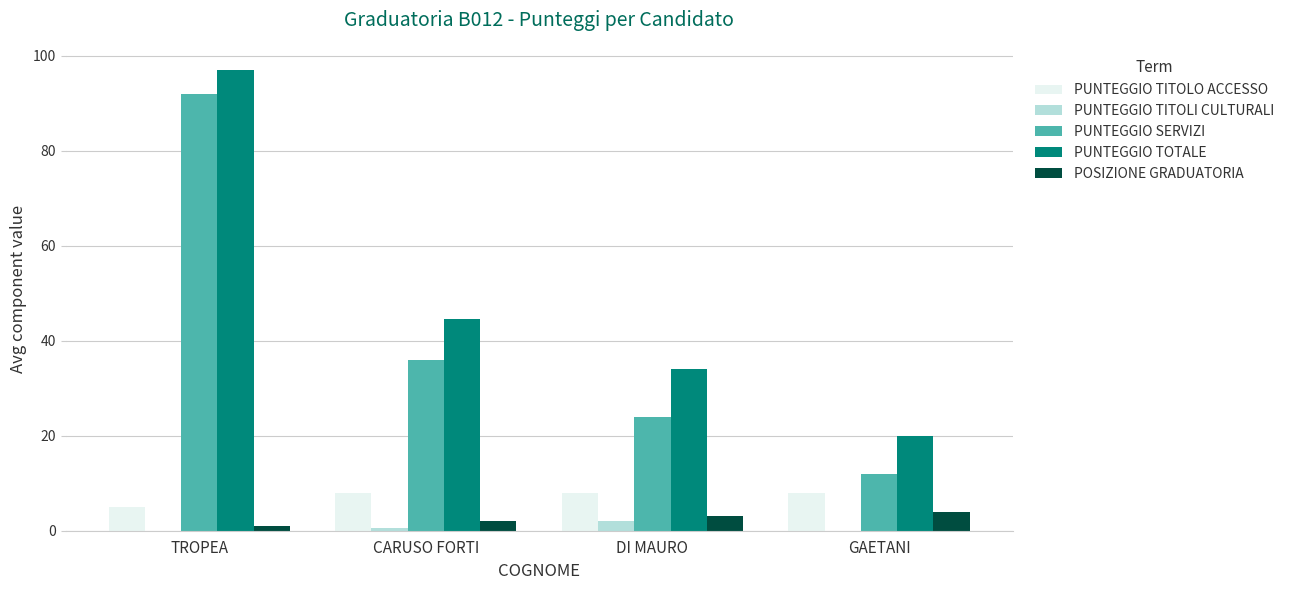

What is the highest value of the PUNTEGGIO TITOLO ACCESSO series?

8.0